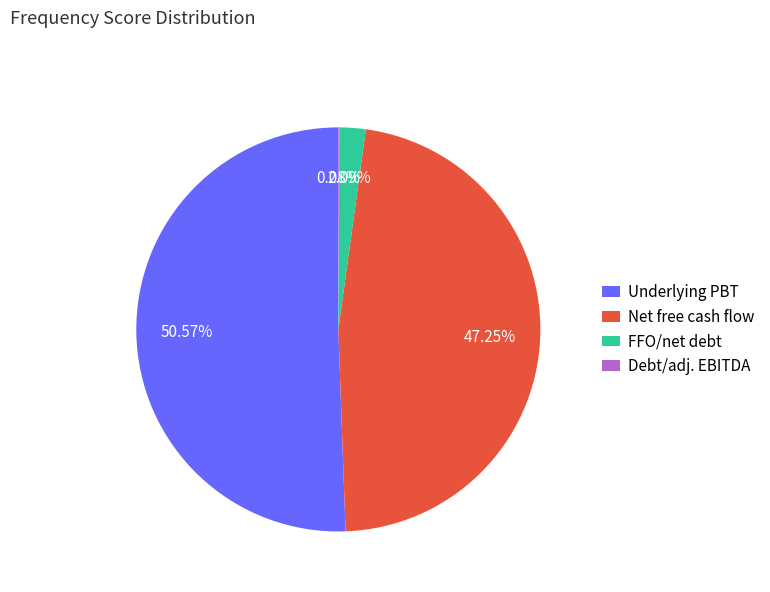

To the nearest percent, what portion does Underlying PBT represent?

51%